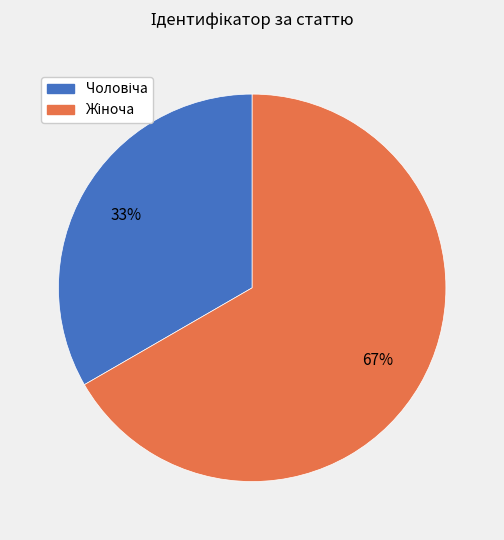

Does any single category account for the majority?

Yes